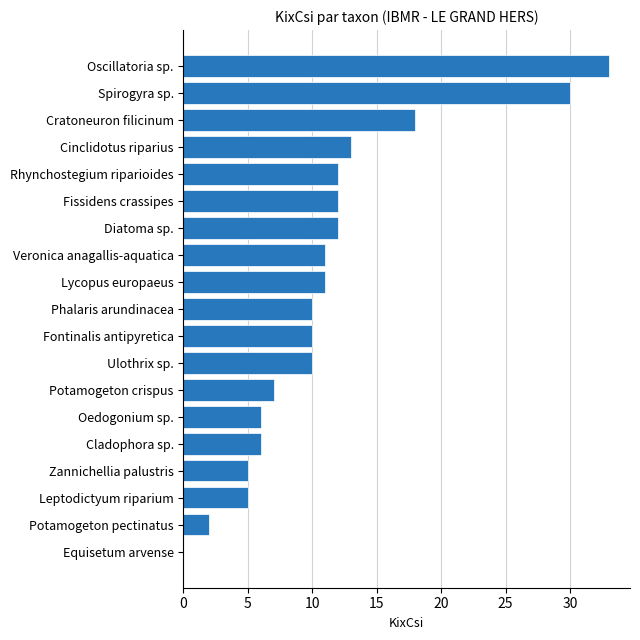

What is the greatest value displayed?

33